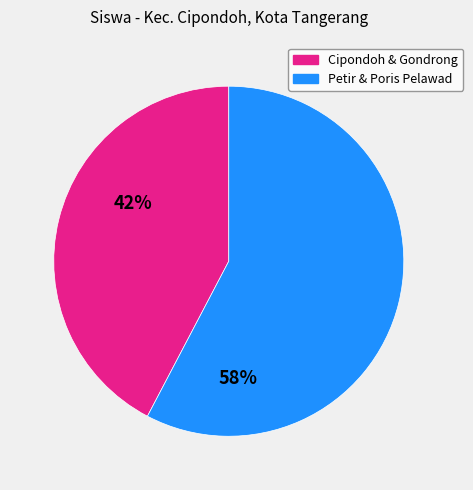

Is there any slice that represents more than half of the pie?

Yes